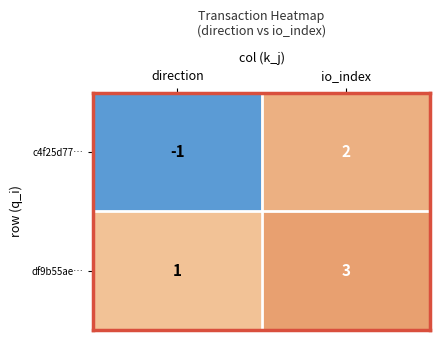

Which series has the largest range (max minus min)?

c4f25d77…